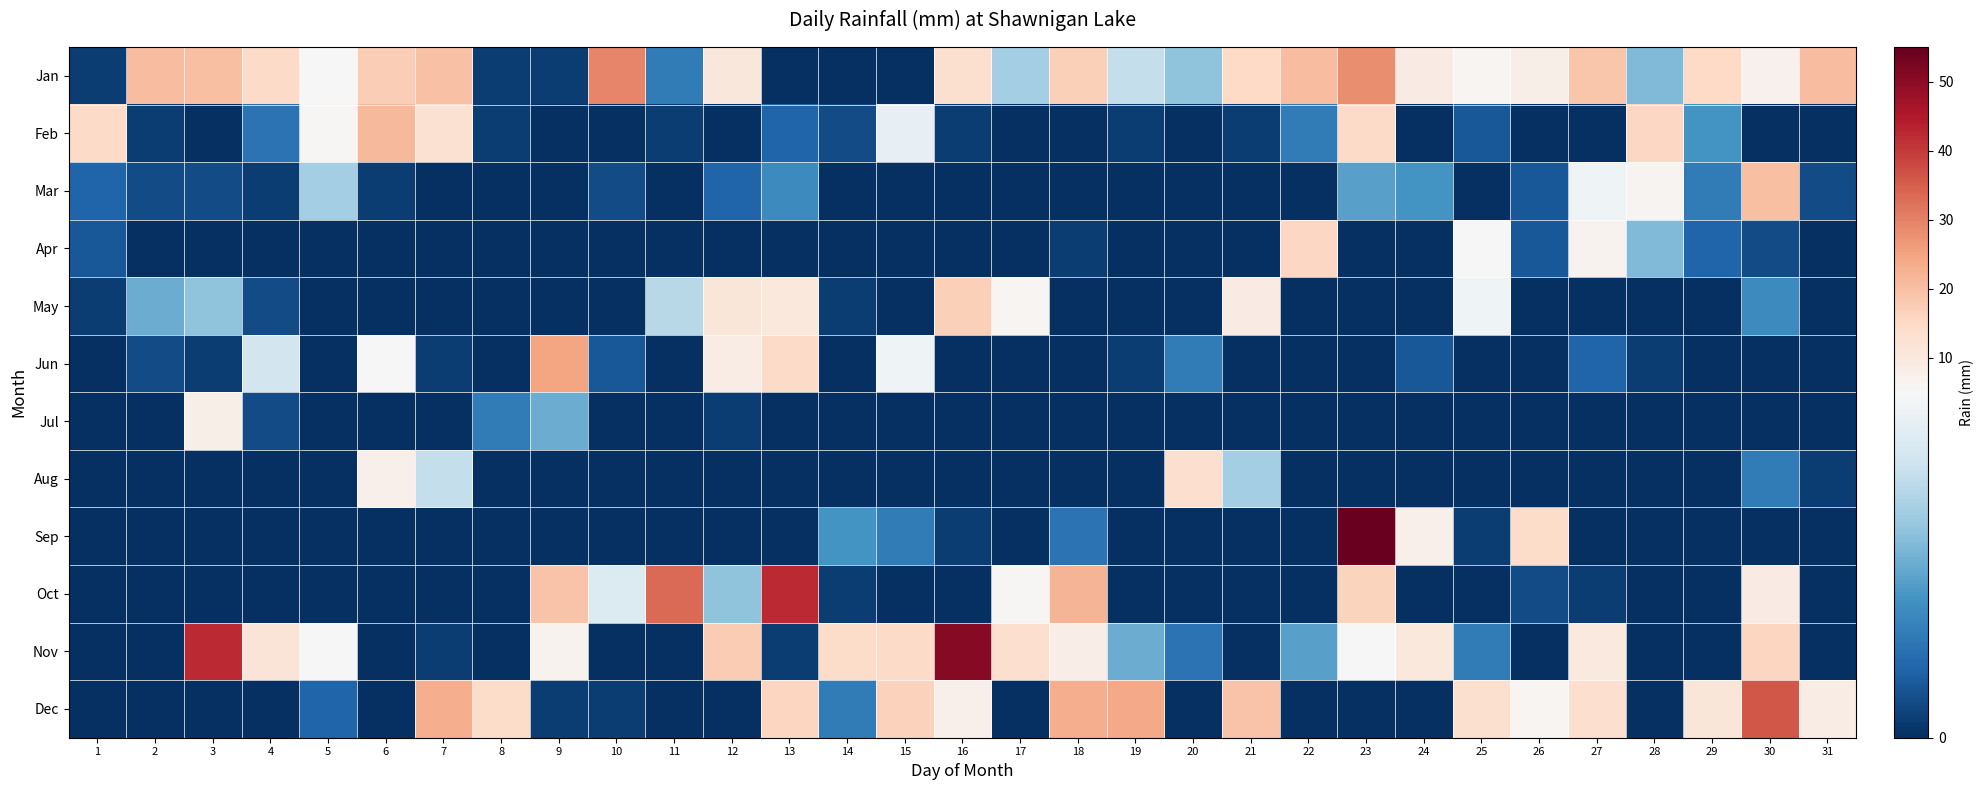

What is the total value across all series at 15?

41.9